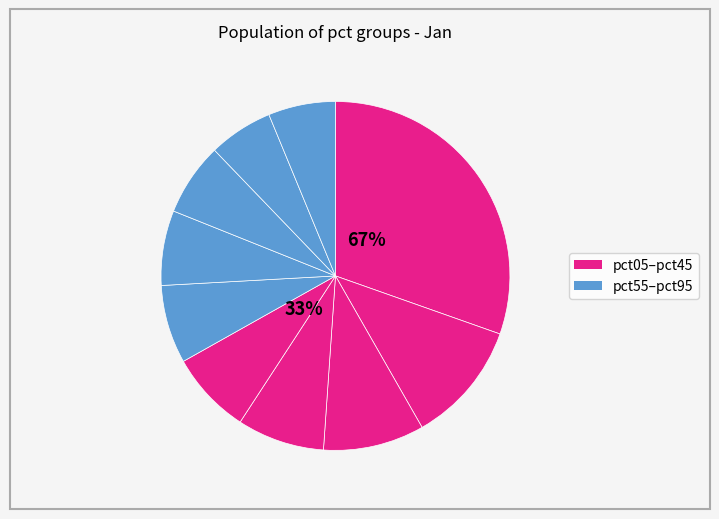

What is the total percentage of pct05 and pct25?

39.8%